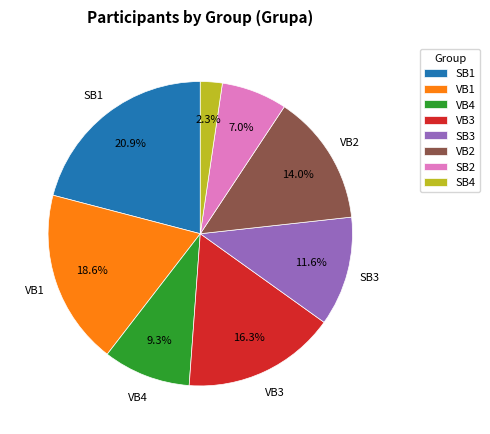

What is the smallest slice in the pie chart?

SB4